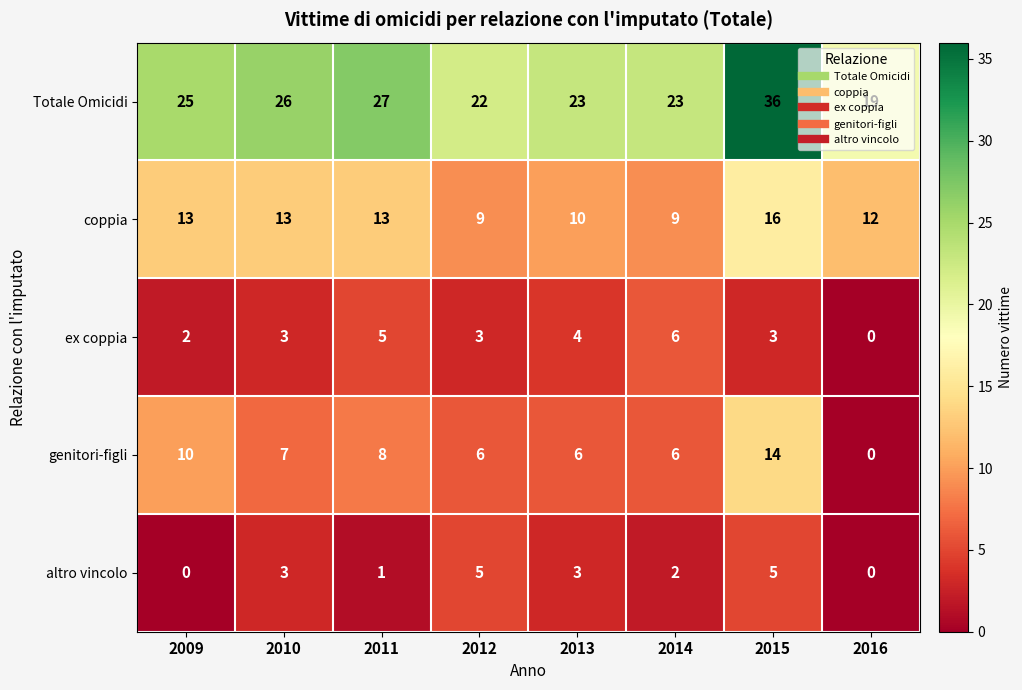

Between 2011 and 2012, which series saw the biggest shift?

Totale Omicidi